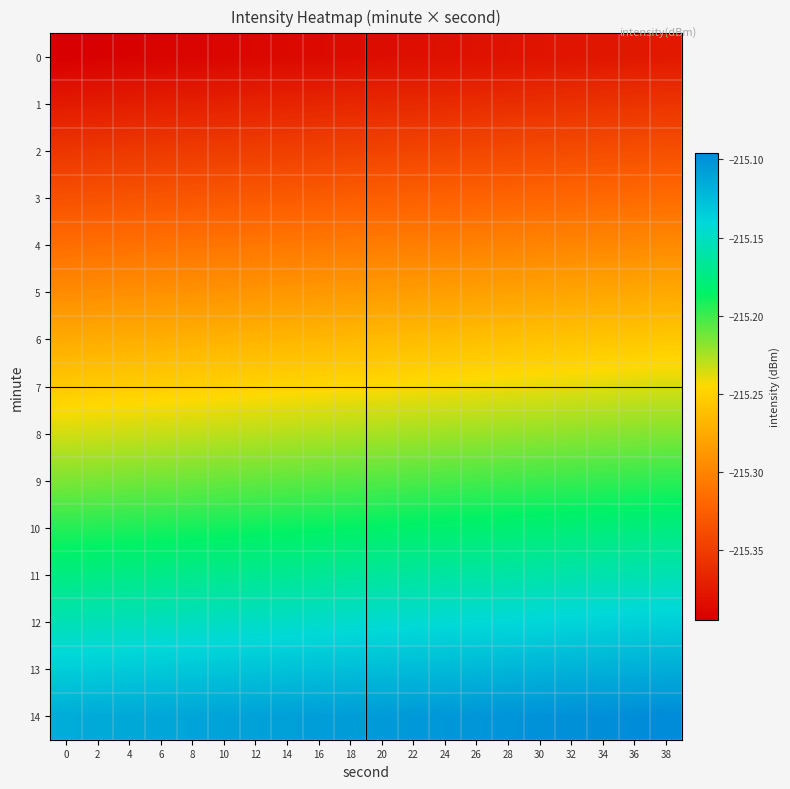

Reading left to right, extract all data points from this chart.

0: 0=-215.4	2=-215.4	4=-215.4	6=-215.4	8=-215.4	10=-215.4	12=-215.4	14=-215.4	16=-215.4	18=-215.4	20=-215.4	22=-215.4	24=-215.4	26=-215.4	28=-215.4	30=-215.4	32=-215.4	34=-215.4	36=-215.4	38=-215.4
1: 0=-215.4	2=-215.4	4=-215.4	6=-215.4	8=-215.4	10=-215.4	12=-215.4	14=-215.4	16=-215.4	18=-215.4	20=-215.4	22=-215.4	24=-215.4	26=-215.4	28=-215.4	30=-215.4	32=-215.4	34=-215.4	36=-215.4	38=-215.4
2: 0=-215.4	2=-215.4	4=-215.4	6=-215.4	8=-215.4	10=-215.3	12=-215.3	14=-215.3	16=-215.3	18=-215.3	20=-215.3	22=-215.3	24=-215.3	26=-215.3	28=-215.3	30=-215.3	32=-215.3	34=-215.3	36=-215.3	38=-215.3
3: 0=-215.3	2=-215.3	4=-215.3	6=-215.3	8=-215.3	10=-215.3	12=-215.3	14=-215.3	16=-215.3	18=-215.3	20=-215.3	22=-215.3	24=-215.3	26=-215.3	28=-215.3	30=-215.3	32=-215.3	34=-215.3	36=-215.3	38=-215.3
4: 0=-215.3	2=-215.3	4=-215.3	6=-215.3	8=-215.3	10=-215.3	12=-215.3	14=-215.3	16=-215.3	18=-215.3	20=-215.3	22=-215.3	24=-215.3	26=-215.3	28=-215.3	30=-215.3	32=-215.3	34=-215.3	36=-215.3	38=-215.3
5: 0=-215.3	2=-215.3	4=-215.3	6=-215.3	8=-215.3	10=-215.3	12=-215.3	14=-215.3	16=-215.3	18=-215.3	20=-215.3	22=-215.3	24=-215.3	26=-215.3	28=-215.3	30=-215.3	32=-215.3	34=-215.3	36=-215.3	38=-215.3
6: 0=-215.3	2=-215.3	4=-215.3	6=-215.3	8=-215.3	10=-215.3	12=-215.3	14=-215.3	16=-215.3	18=-215.3	20=-215.3	22=-215.3	24=-215.3	26=-215.3	28=-215.3	30=-215.3	32=-215.3	34=-215.3	36=-215.3	38=-215.3
7: 0=-215.3	2=-215.3	4=-215.3	6=-215.3	8=-215.3	10=-215.2	12=-215.2	14=-215.2	16=-215.2	18=-215.2	20=-215.2	22=-215.2	24=-215.2	26=-215.2	28=-215.2	30=-215.2	32=-215.2	34=-215.2	36=-215.2	38=-215.2
8: 0=-215.2	2=-215.2	4=-215.2	6=-215.2	8=-215.2	10=-215.2	12=-215.2	14=-215.2	16=-215.2	18=-215.2	20=-215.2	22=-215.2	24=-215.2	26=-215.2	28=-215.2	30=-215.2	32=-215.2	34=-215.2	36=-215.2	38=-215.2
9: 0=-215.2	2=-215.2	4=-215.2	6=-215.2	8=-215.2	10=-215.2	12=-215.2	14=-215.2	16=-215.2	18=-215.2	20=-215.2	22=-215.2	24=-215.2	26=-215.2	28=-215.2	30=-215.2	32=-215.2	34=-215.2	36=-215.2	38=-215.2
10: 0=-215.2	2=-215.2	4=-215.2	6=-215.2	8=-215.2	10=-215.2	12=-215.2	14=-215.2	16=-215.2	18=-215.2	20=-215.2	22=-215.2	24=-215.2	26=-215.2	28=-215.2	30=-215.2	32=-215.2	34=-215.2	36=-215.2	38=-215.2
11: 0=-215.2	2=-215.2	4=-215.2	6=-215.2	8=-215.2	10=-215.2	12=-215.2	14=-215.2	16=-215.2	18=-215.2	20=-215.2	22=-215.2	24=-215.2	26=-215.2	28=-215.2	30=-215.2	32=-215.2	34=-215.2	36=-215.2	38=-215.2
12: 0=-215.2	2=-215.2	4=-215.2	6=-215.2	8=-215.2	10=-215.1	12=-215.1	14=-215.1	16=-215.1	18=-215.1	20=-215.1	22=-215.1	24=-215.1	26=-215.1	28=-215.1	30=-215.1	32=-215.1	34=-215.1	36=-215.1	38=-215.1
13: 0=-215.1	2=-215.1	4=-215.1	6=-215.1	8=-215.1	10=-215.1	12=-215.1	14=-215.1	16=-215.1	18=-215.1	20=-215.1	22=-215.1	24=-215.1	26=-215.1	28=-215.1	30=-215.1	32=-215.1	34=-215.1	36=-215.1	38=-215.1
14: 0=-215.1	2=-215.1	4=-215.1	6=-215.1	8=-215.1	10=-215.1	12=-215.1	14=-215.1	16=-215.1	18=-215.1	20=-215.1	22=-215.1	24=-215.1	26=-215.1	28=-215.1	30=-215.1	32=-215.1	34=-215.1	36=-215.1	38=-215.1